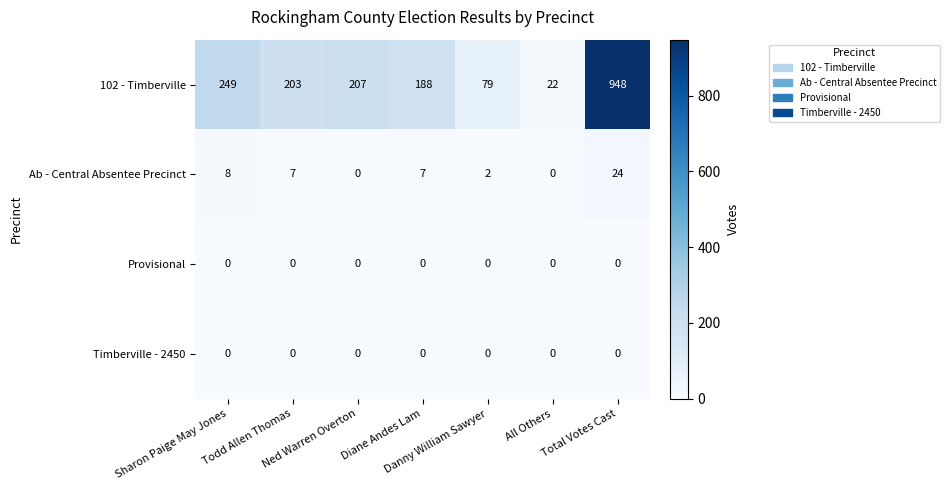

What is the sum of all Ab - Central Absentee Precinct values?

48